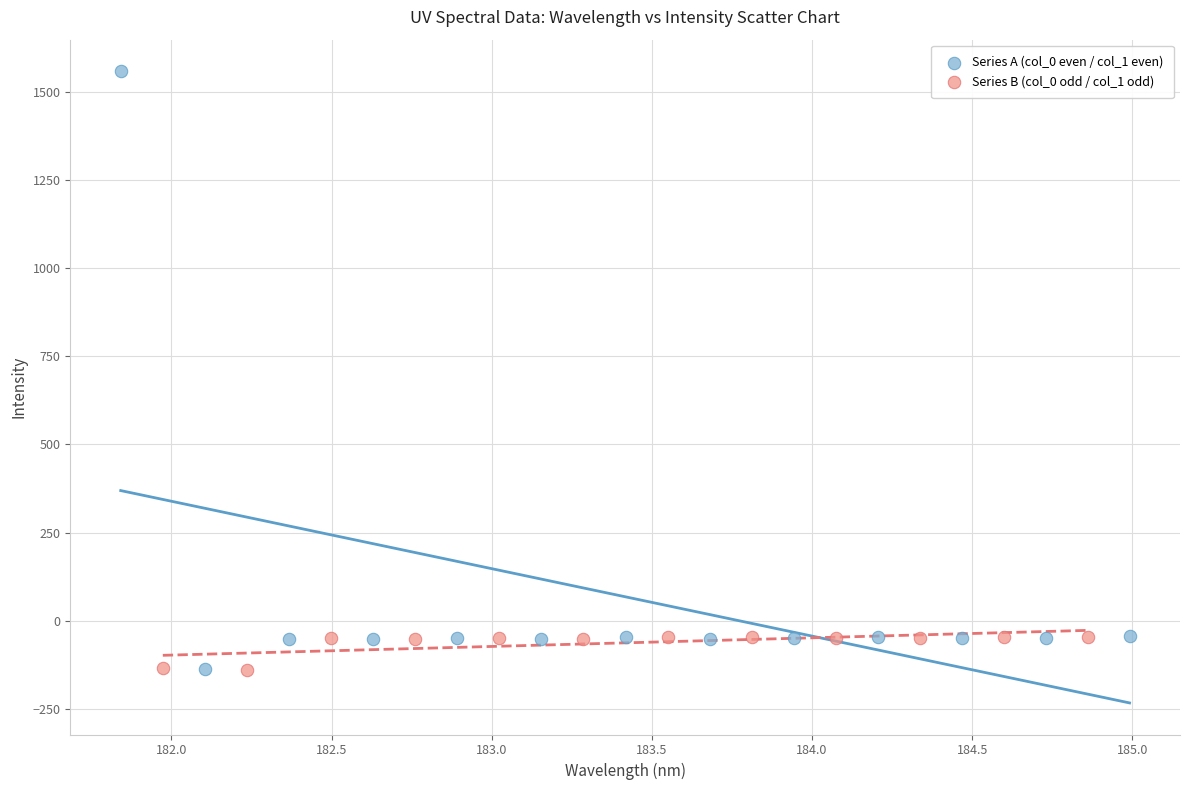

Which series reaches the maximum Y coordinate?

Series A (col_0 even / col_1 even)